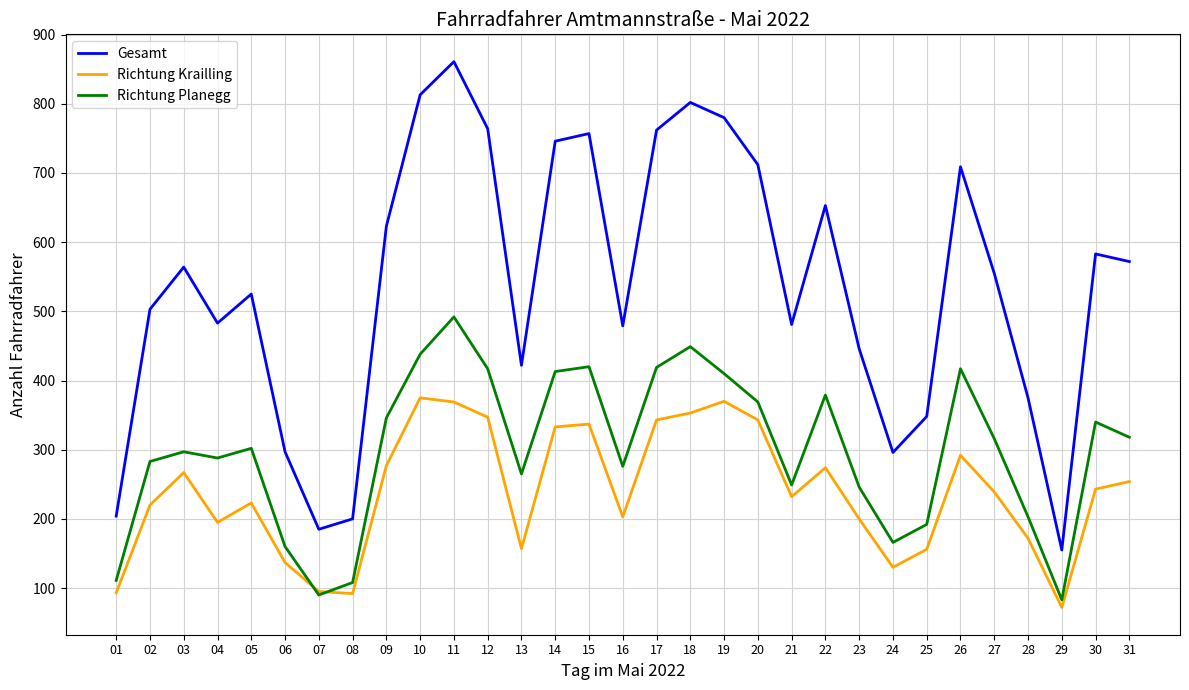

Is the value of Gesamt at 29 greater than the value of Richtung Krailling at 09?

No